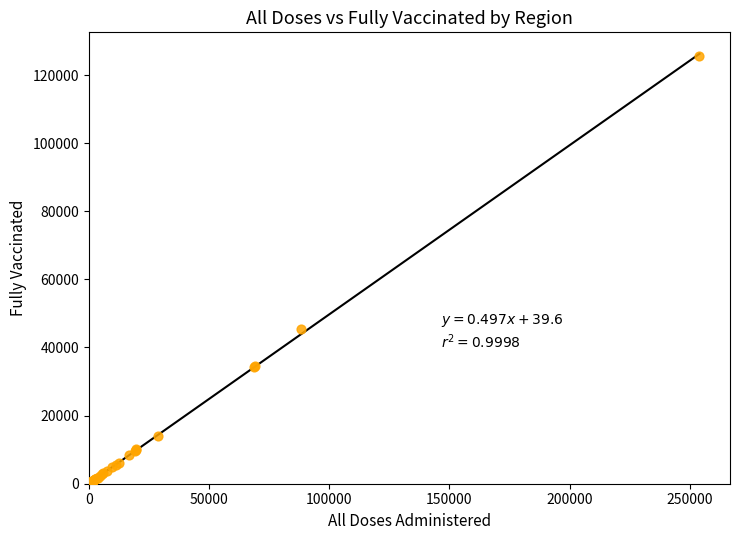

What Y value in the scatter plot is closest to 62835?

45348